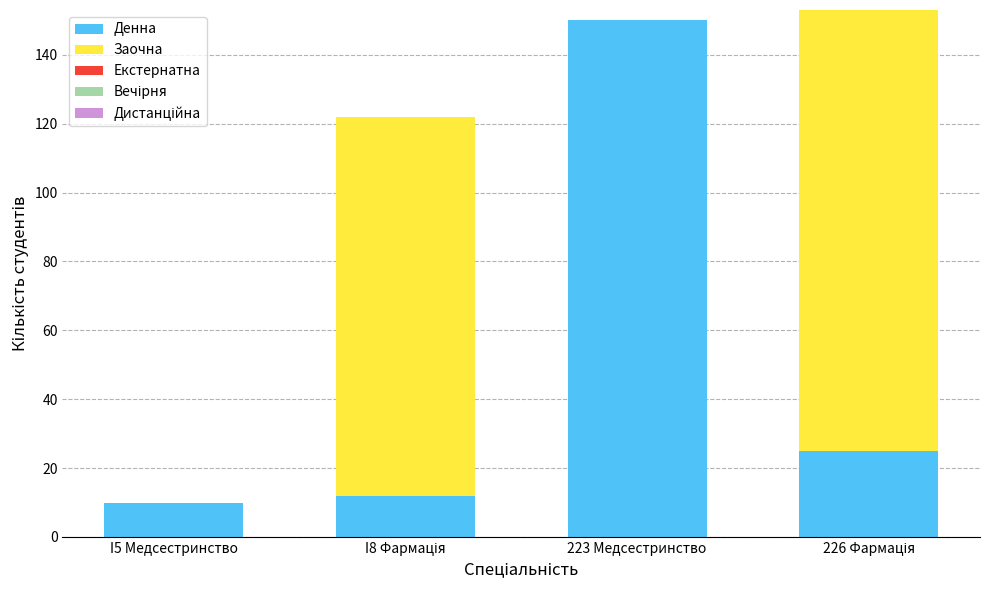

What is the highest value of the Денна series?

150